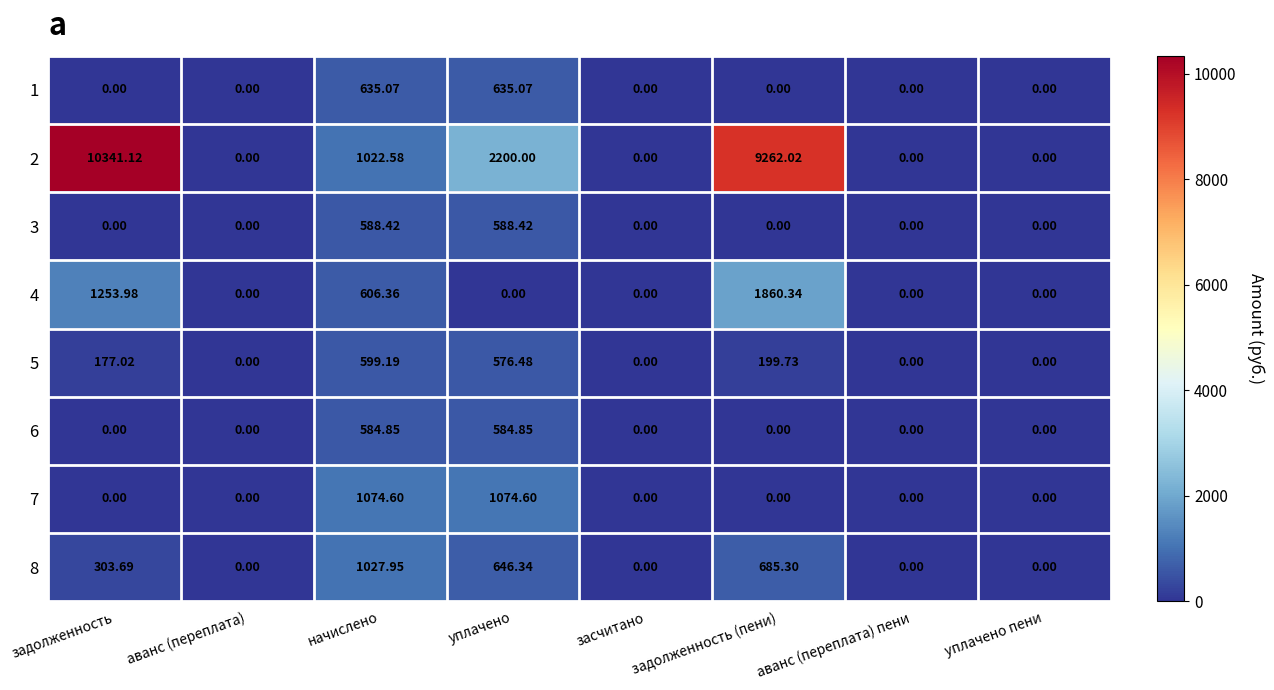

Which category has the highest value across all series?

задолженность